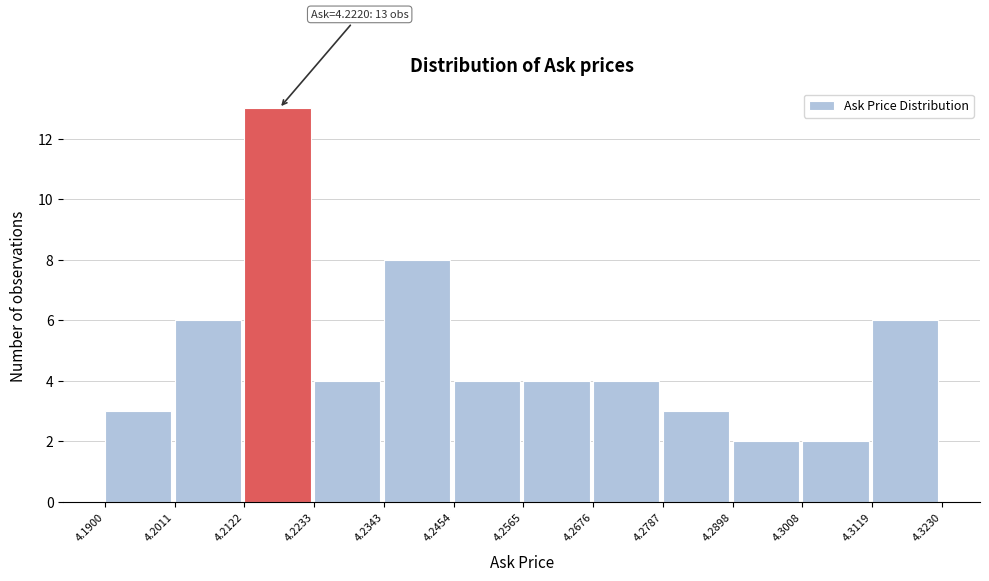

Which range on the x-axis has the tallest bar?

4.2122 to 4.2233